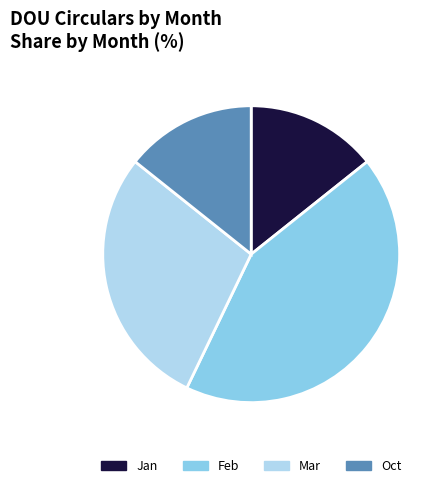

How many slices are in this pie chart?

4